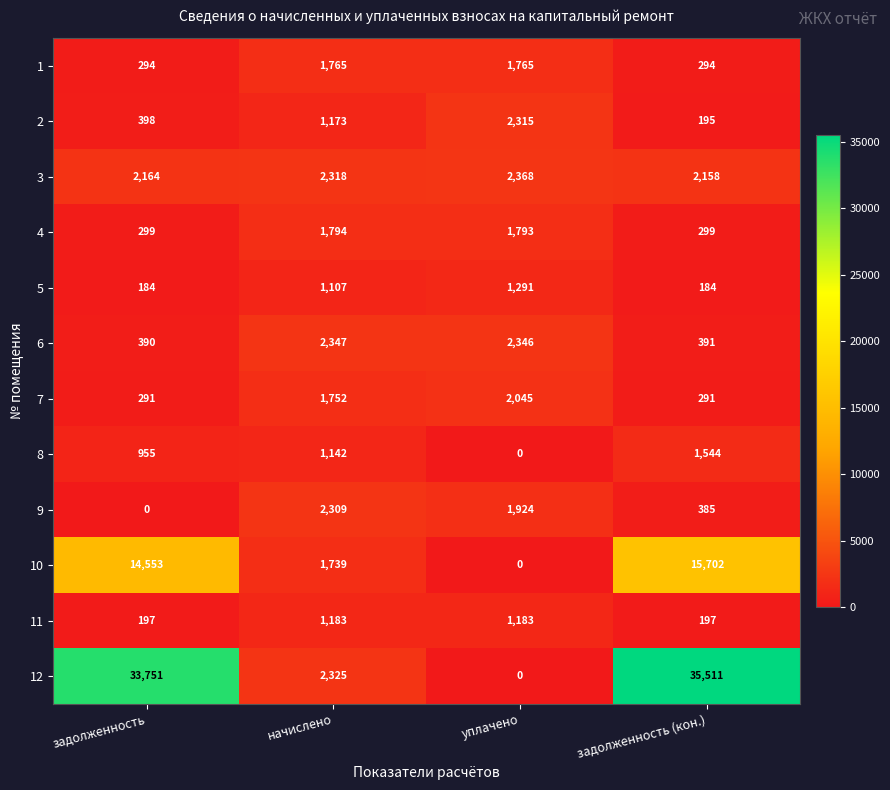

Rank the series by their maximum value, from lowest to highest.

11, 5, 8, 1, 4, 7, 9, 2, 6, 3, 10, 12